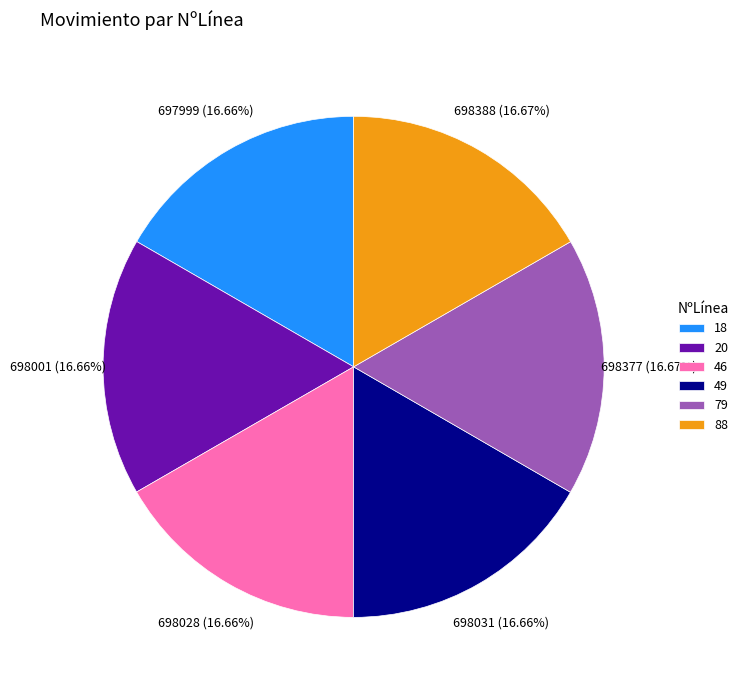

To the nearest percent, what portion does 79 represent?

17%